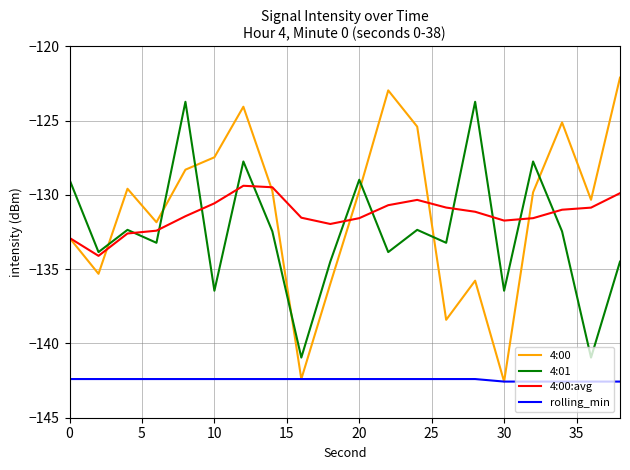

What is the highest value of the 4:01 series?

-123.7